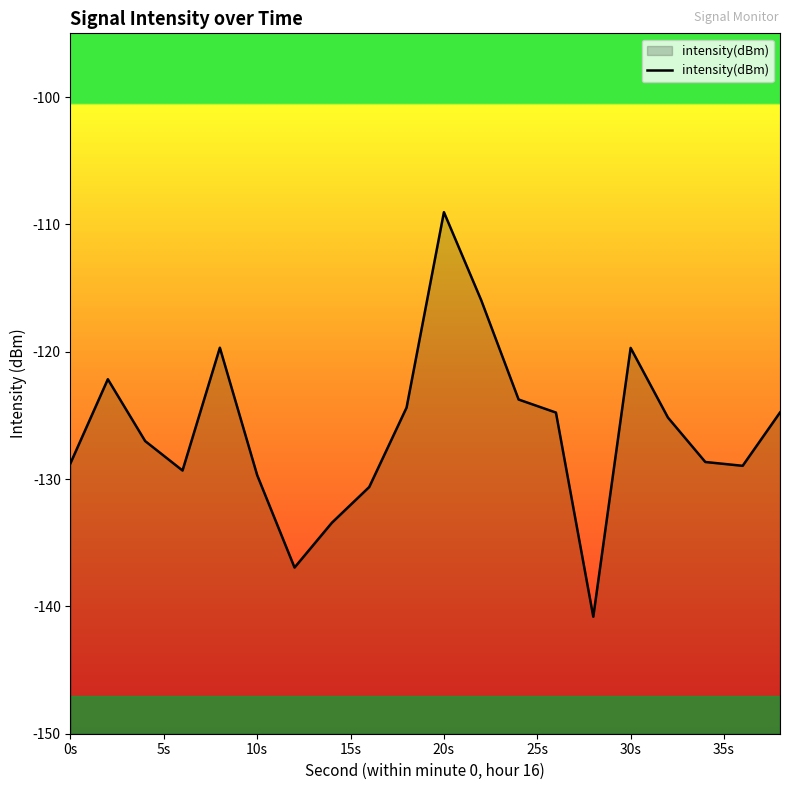

What is the difference between the values at 20s and 30s?

10.7